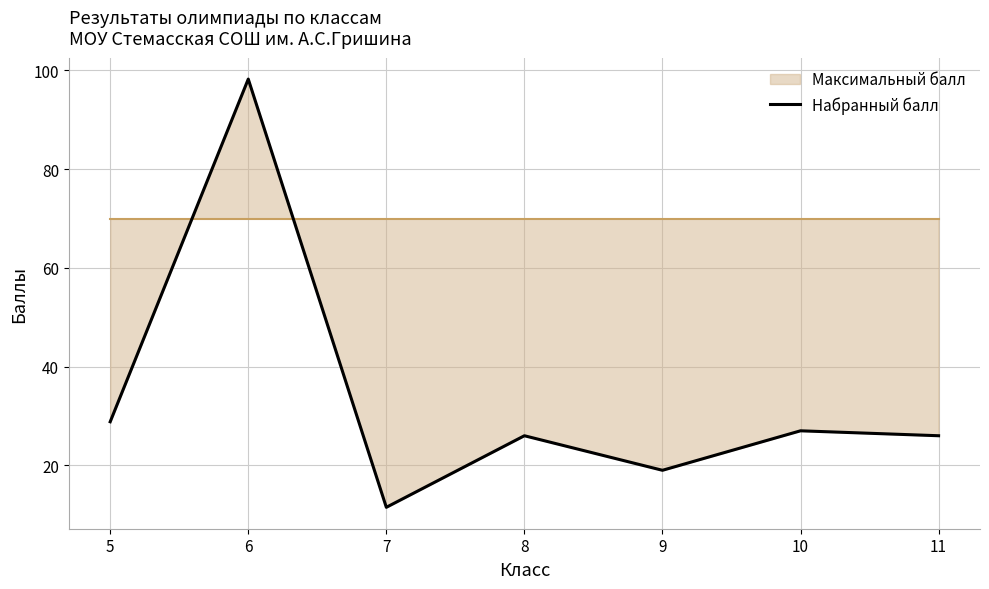

Reading left to right, transcribe all the data shown in this chart.

5=28.8	6=98.2	7=11.5	8=26.0	9=19.0	10=27.0	11=26.0